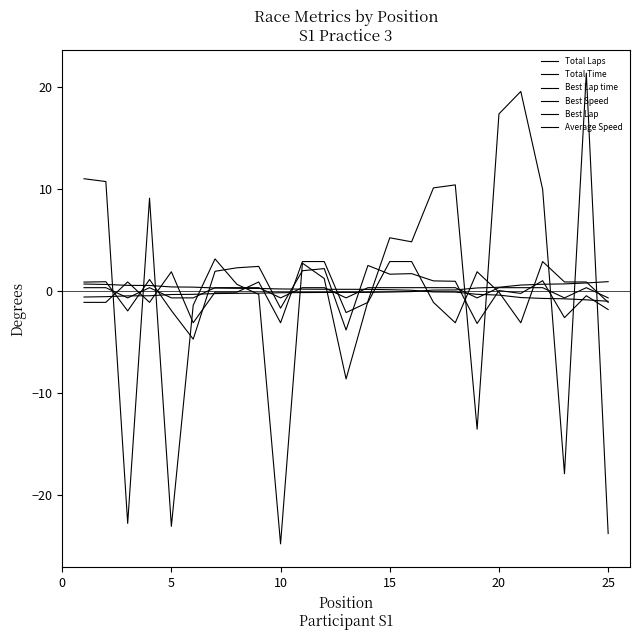

Reading left to right, transcribe all the data shown in this chart.

Total Laps: 0.3	0.3	-0.7	0.3	-0.7	-0.7	0.3	0.3	0.3	-0.7	0.3	0.3	-0.7	0.3	0.3	0.3	0.3	0.3	-0.7	0.3	0.3	0.3	-0.7	0.3	-0.7
Total Time: 11.0	10.7	-22.8	9.1	-23.1	-1.4	3.1	0.6	-0.3	-24.8	2.7	1.2	-8.6	-1.0	5.2	4.8	10.1	10.4	-13.6	17.4	19.6	10.0	-17.9	21.3	-23.8
Best Lap time: -0.6	-0.6	-0.5	-0.5	-0.3	-0.3	-0.3	-0.2	-0.2	-0.2	-0.2	-0.1	-0.1	-0.1	-0.1	-0.1	0.1	0.1	0.3	0.4	0.6	0.7	0.7	0.8	0.9
Best Speed: 0.7	0.6	0.5	0.5	0.4	0.4	0.3	0.3	0.2	0.2	0.2	0.2	0.2	0.2	0.1	0.1	-0.1	-0.1	-0.3	-0.4	-0.6	-0.7	-0.8	-0.9	-1.0
Best Lap: -1.1	-1.1	0.9	-1.1	1.9	-3.1	-0.1	-0.1	0.9	-3.1	2.9	2.9	-2.1	-1.1	2.9	2.9	-1.1	-3.1	1.9	-0.1	-3.1	2.9	0.9	0.9	-1.1
Average Speed: 0.9	0.9	-2.0	1.1	-1.9	-4.7	1.9	2.3	2.4	-1.7	2.0	2.2	-3.8	2.5	1.6	1.7	1.0	0.9	-3.2	0.0	-0.2	1.0	-2.6	-0.5	-1.8